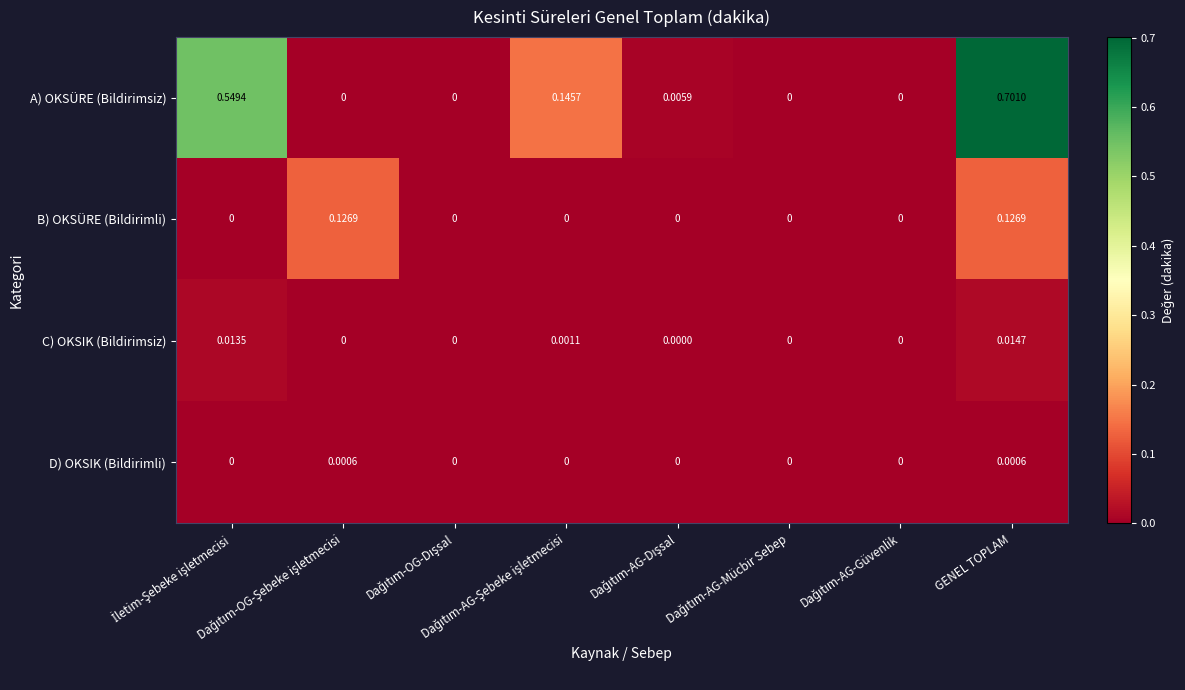

Rank the series by their maximum value, from lowest to highest.

D) OKSIK (Bildirimli), C) OKSIK (Bildirimsiz), B) OKSÜRE (Bildirimli), A) OKSÜRE (Bildirimsiz)